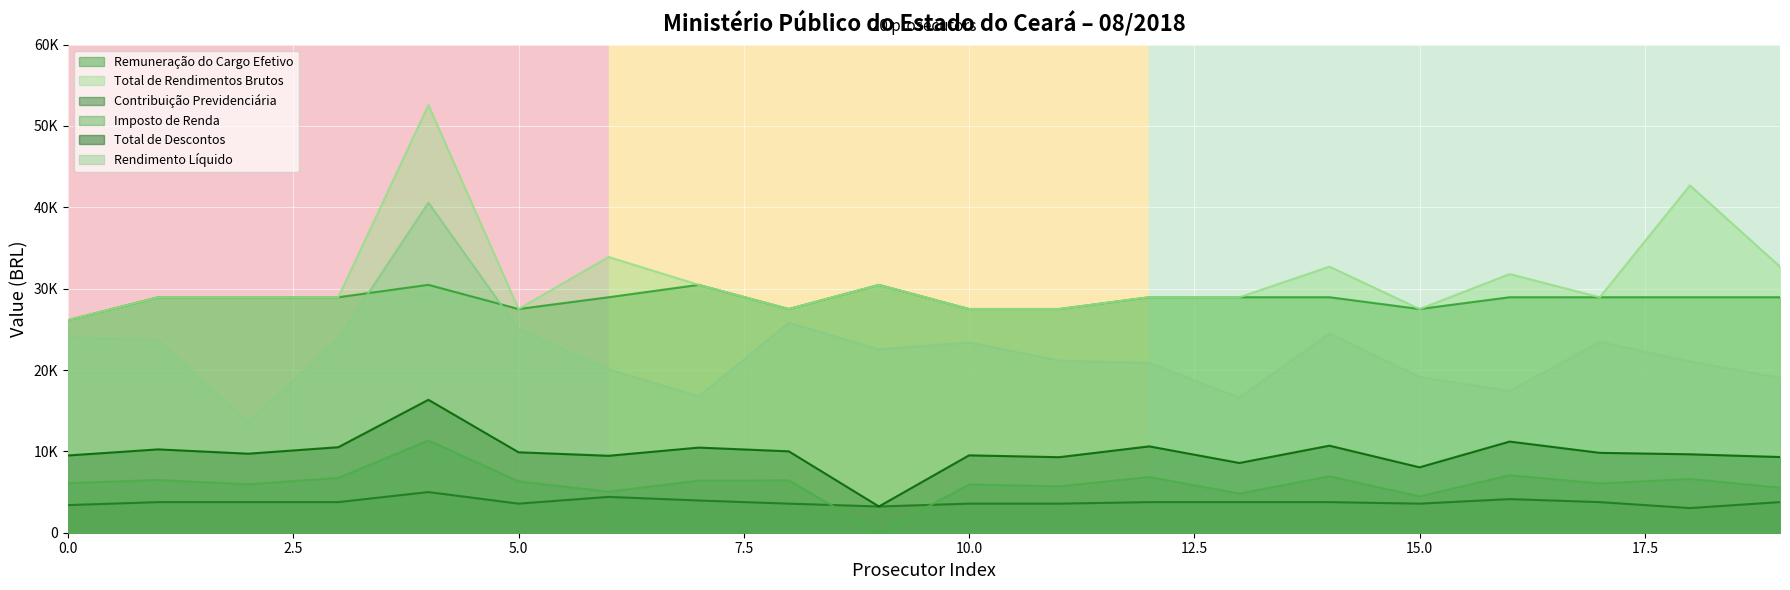

How many interior local peaks does the Total de Descontos series have?

7